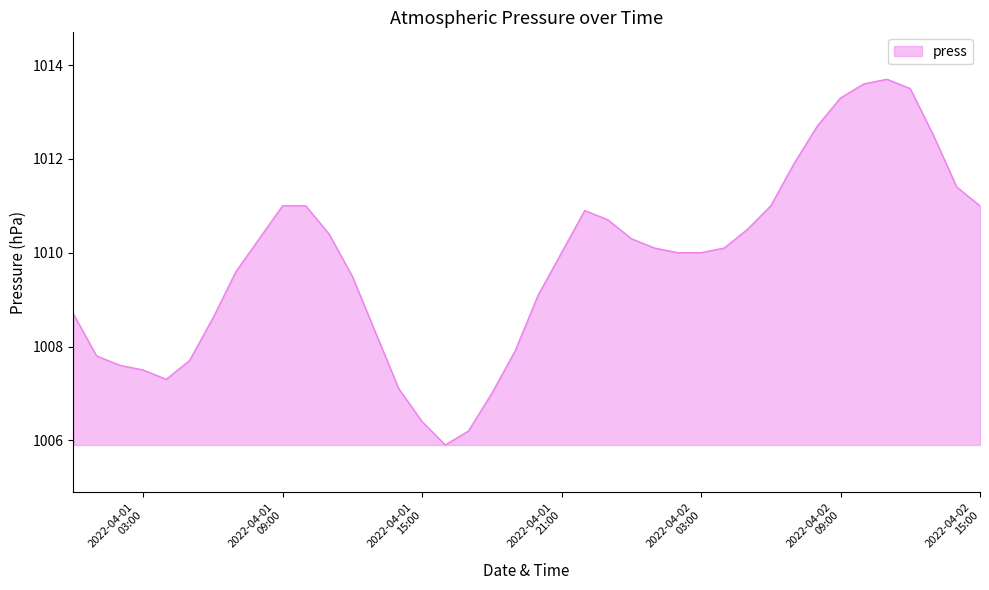

What is the difference between the maximum and minimum values?

7.8